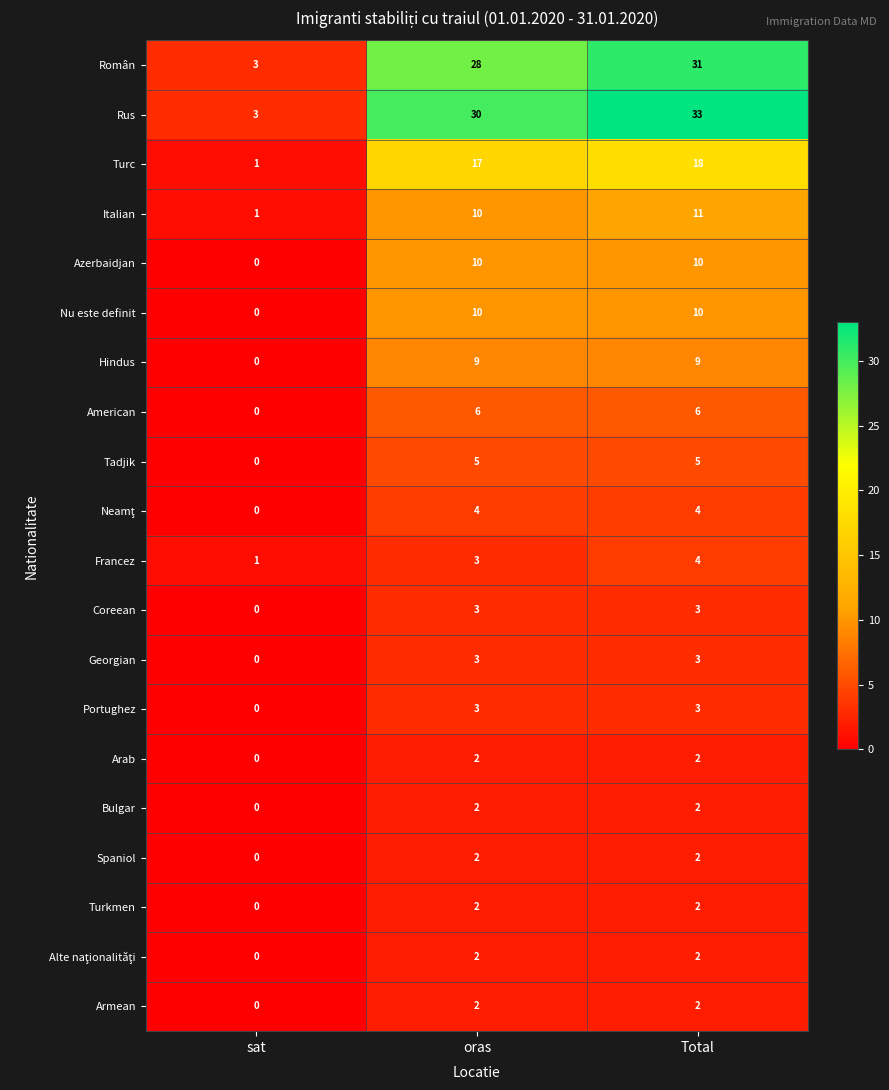

Is it true that Georgian equals 3 at oras?

True